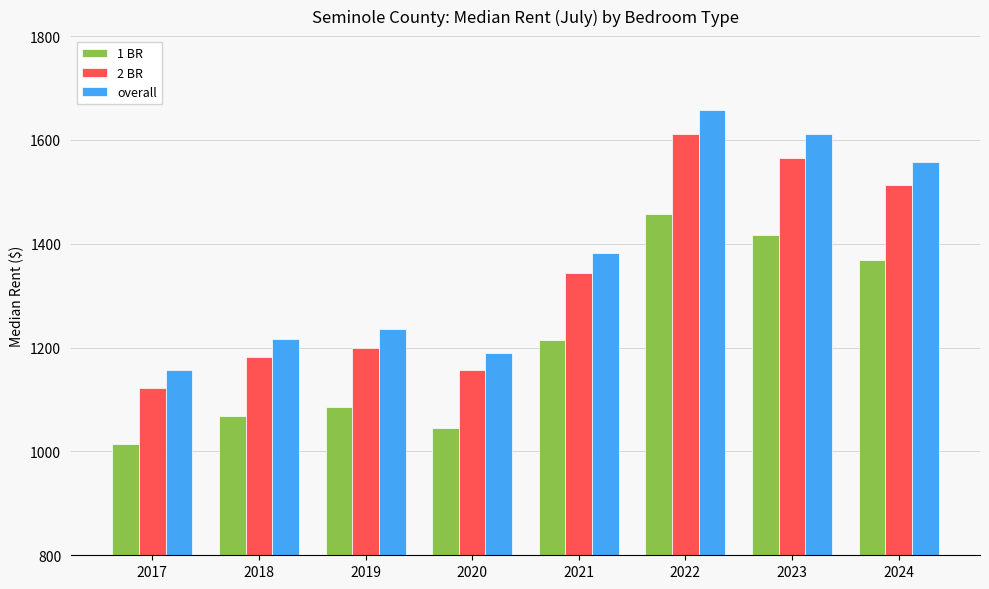

Which label corresponds to the largest value in the chart?

2022